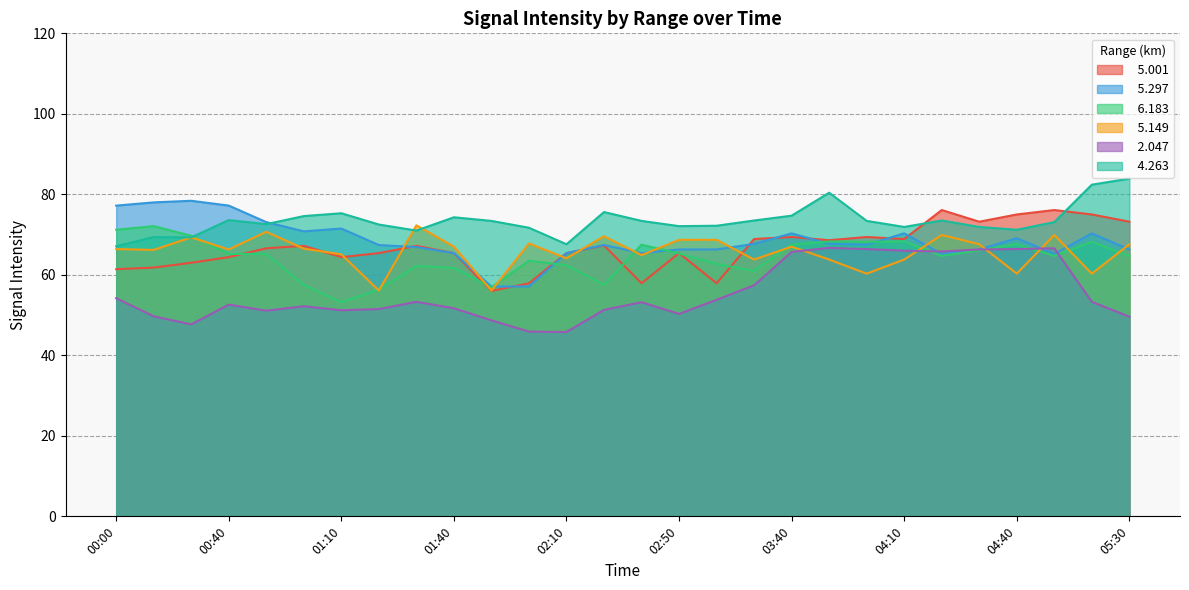

How many categories are shown in the chart?

28